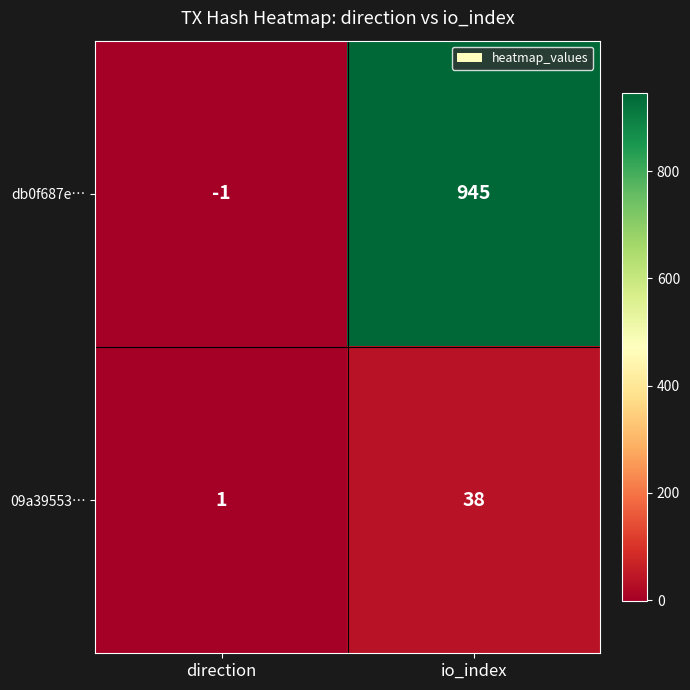

Reading left to right, extract all data points from this chart.

db0f687e…: -1	945
09a39553…: 1	38